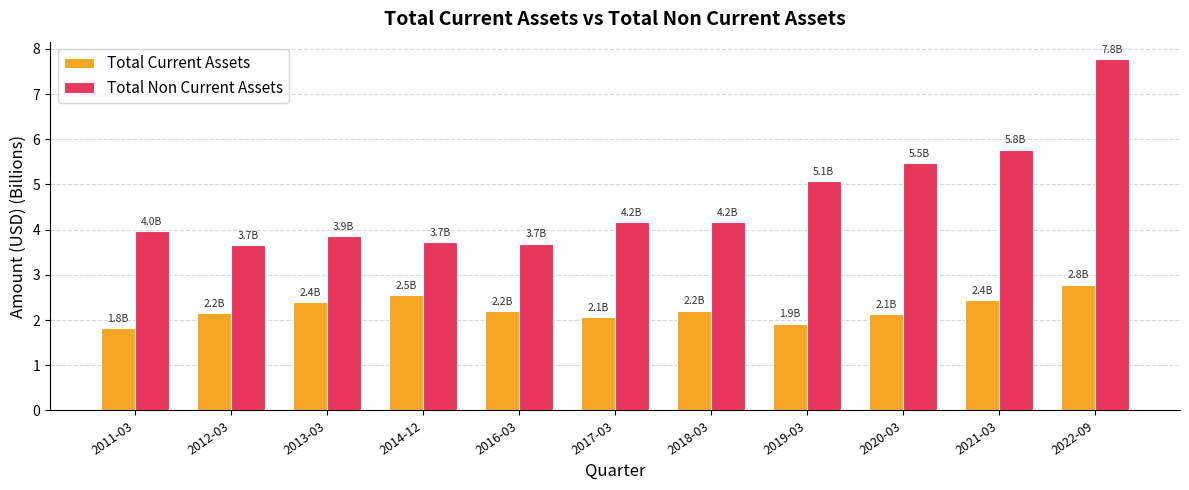

Is the value of Total Current Assets at 2012-03 greater than the value of Total Non Current Assets at 2011-03?

No